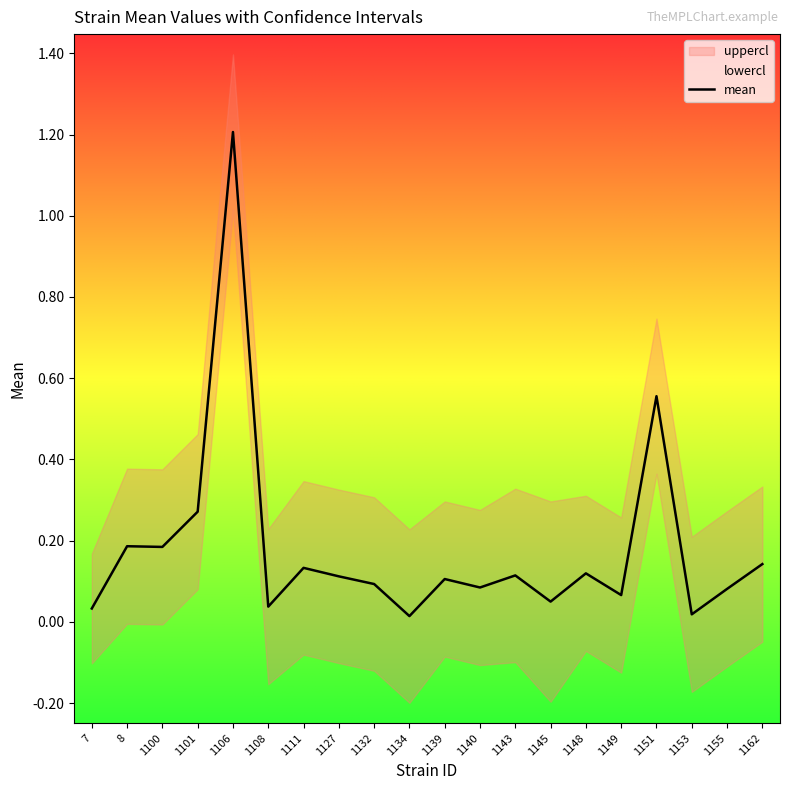

How many lines are shown in the chart?

3